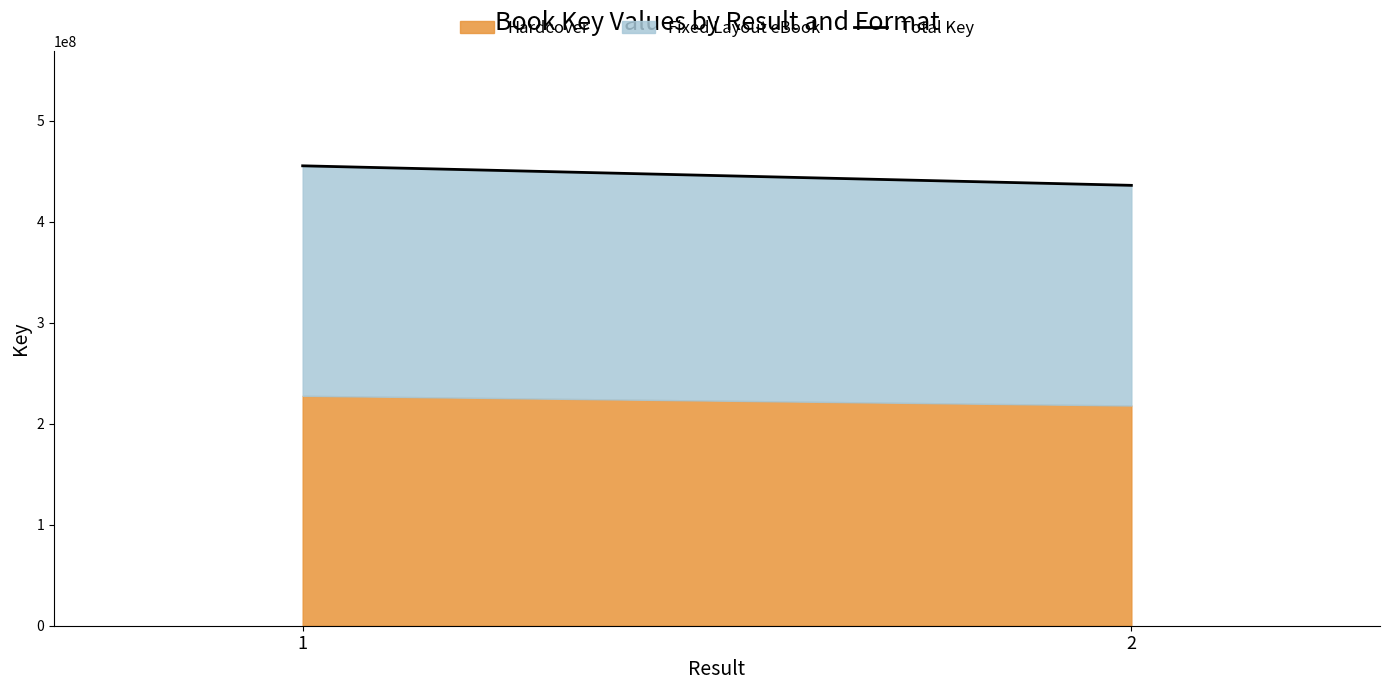

What is the difference between the maximum and minimum values?

19335780